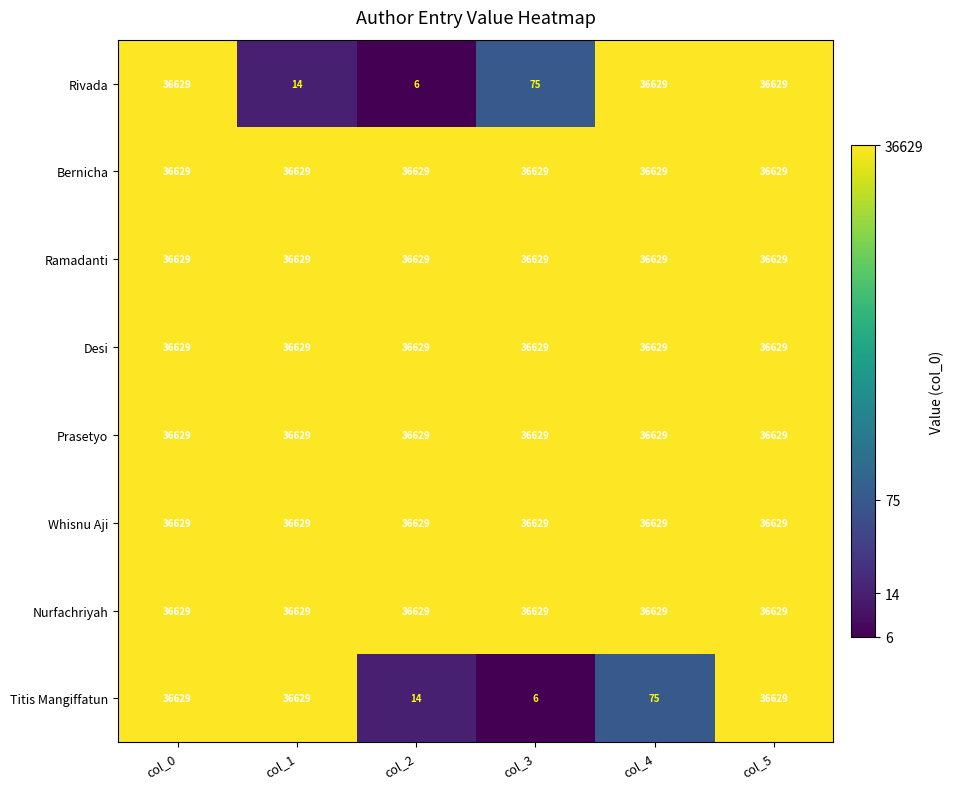

Between col_2 and col_5, which series saw the biggest shift?

Rivada